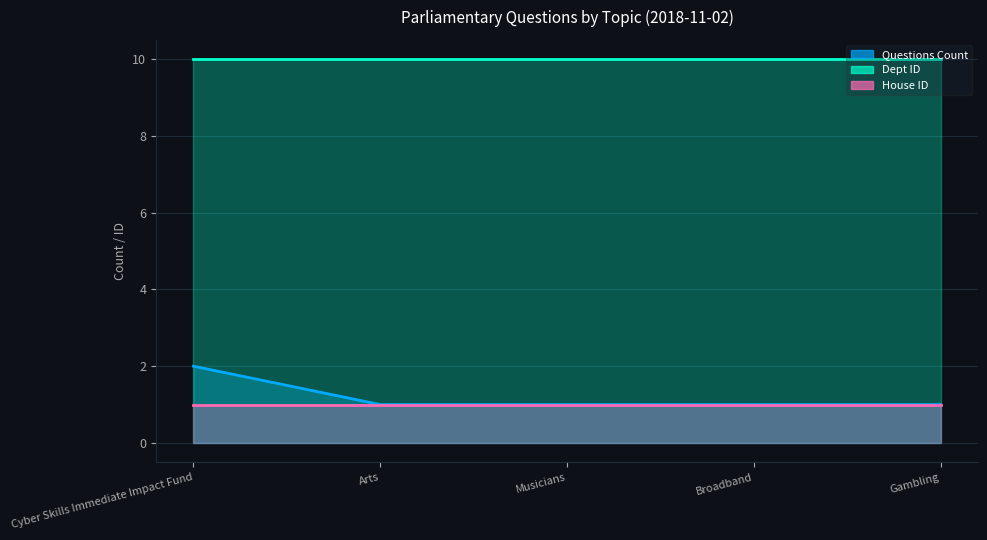

At how many categories does at least one series exceed 5?

5